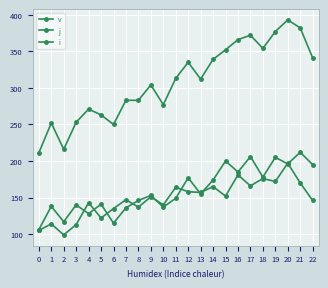

At 8, list the series in order from largest to smallest.

v, i, j